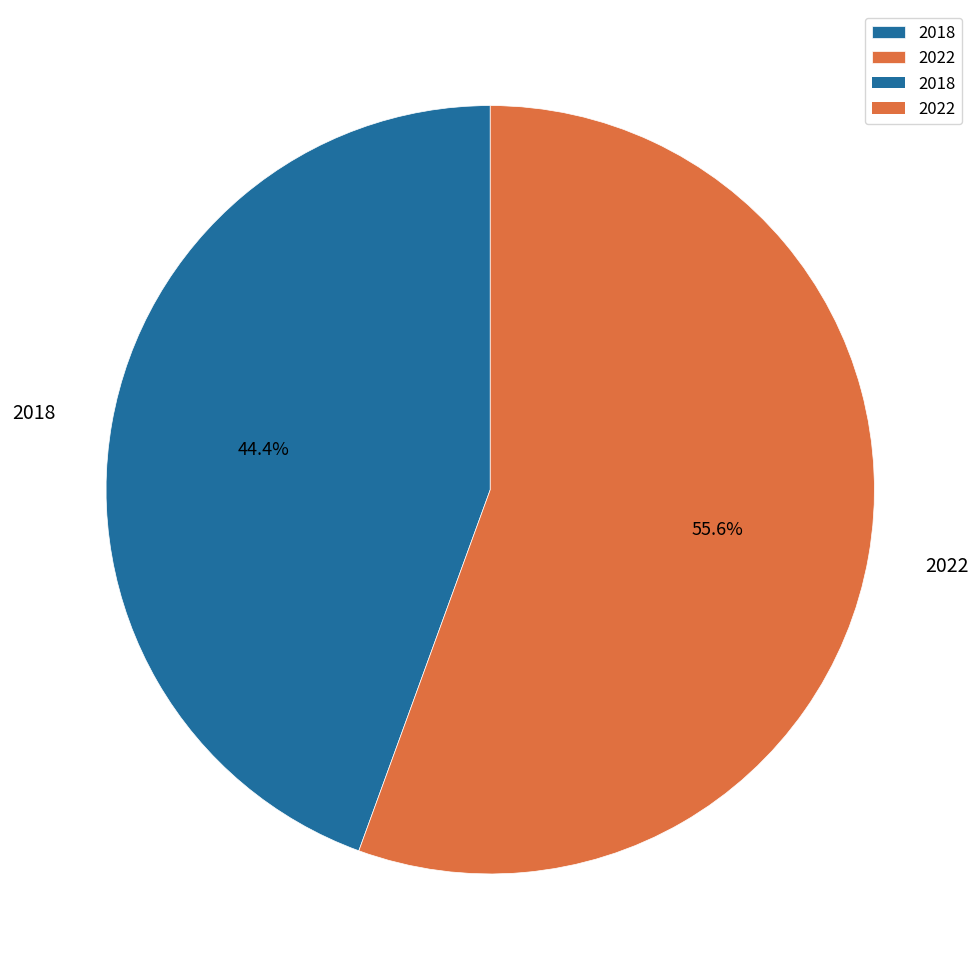

To the nearest percent, what is the difference between the 2022 and 2018 slice percentages?

11%